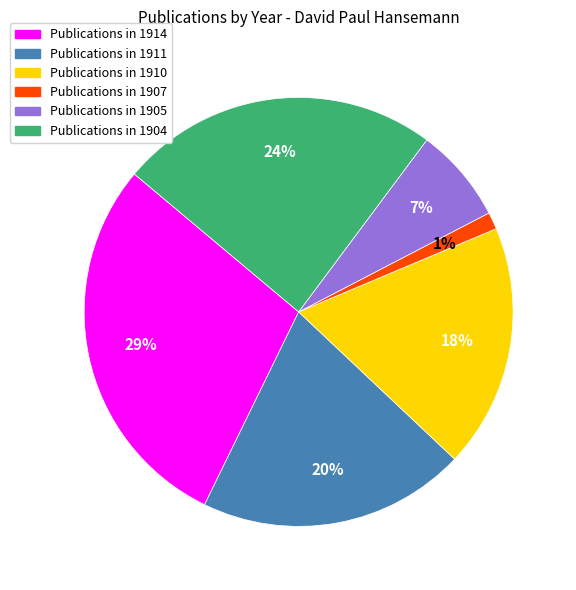

Is there any slice that represents more than half of the pie?

No